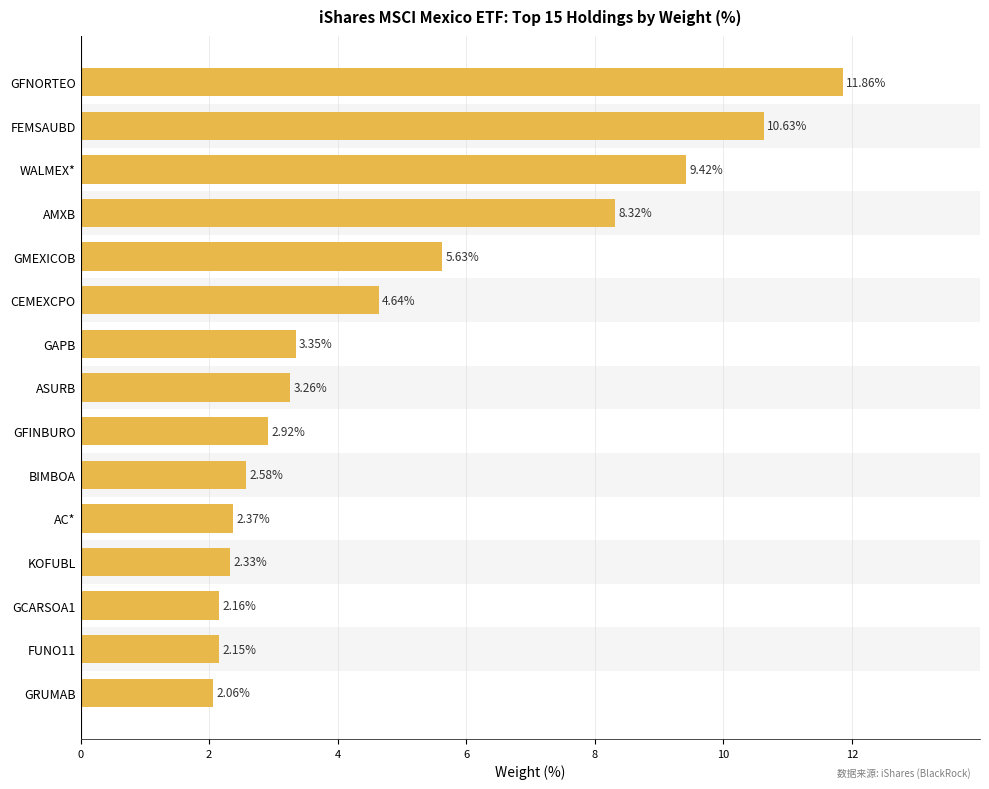

What is the change in value from GFNORTEO to KOFUBL?

-9.5